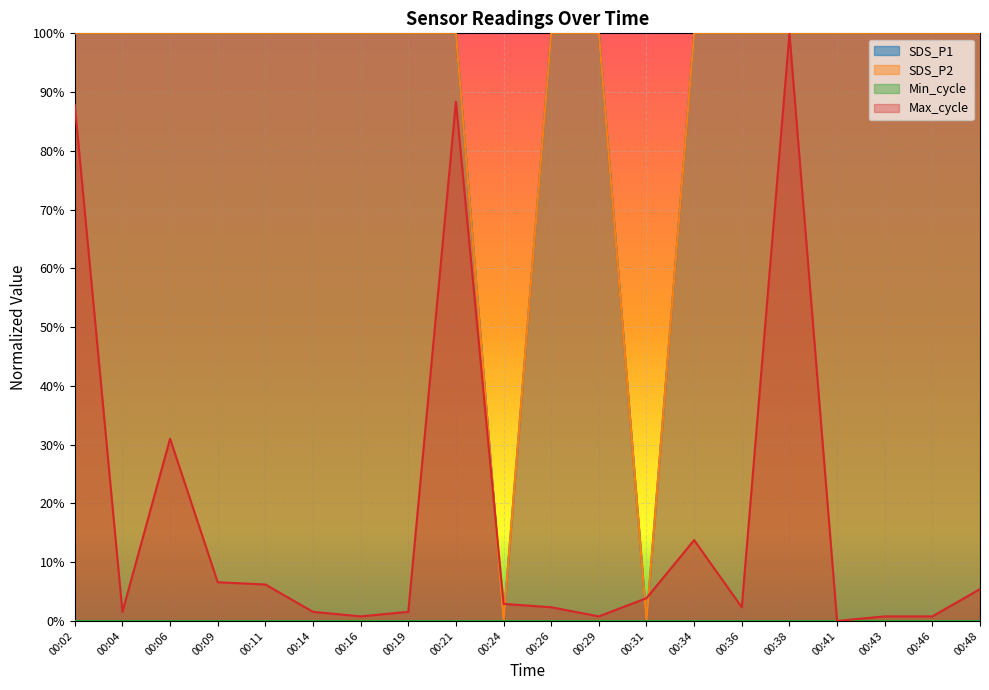

Between 00:21 and 00:19, which is larger?

00:21